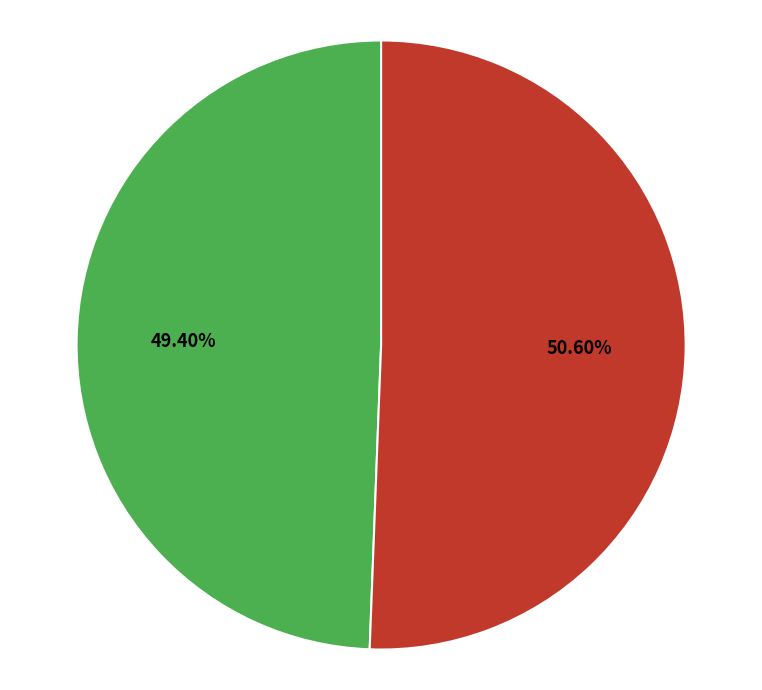

What portion of the pie excludes 295417?

50.6%